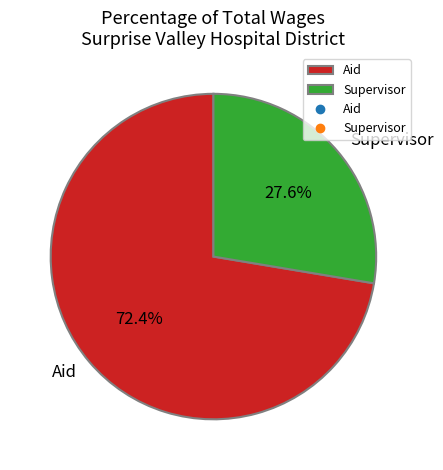

What percentage do Aid and Supervisor together represent?

100.0%